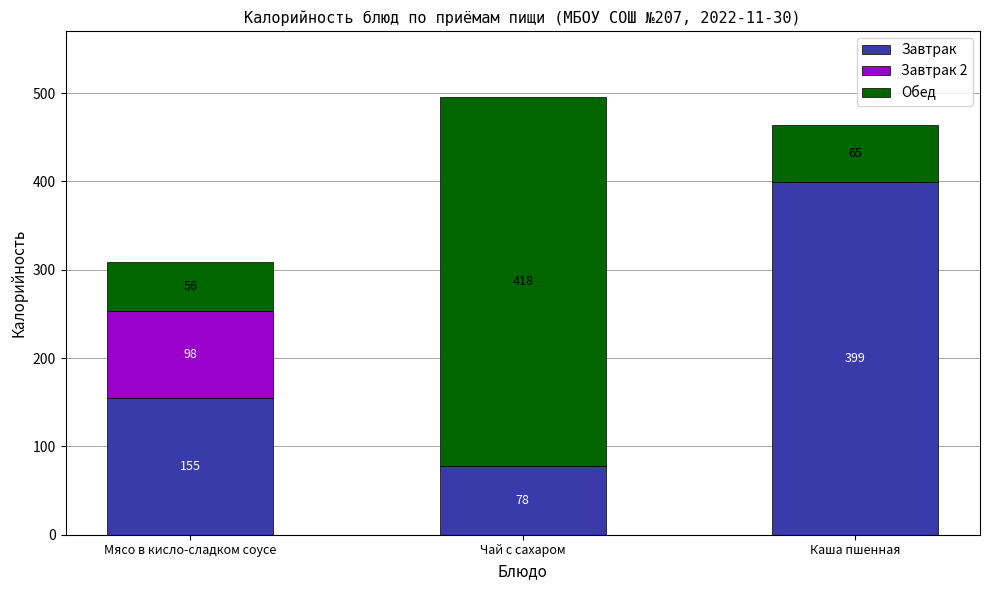

What is the total value across all series at Каша пшенная?

464